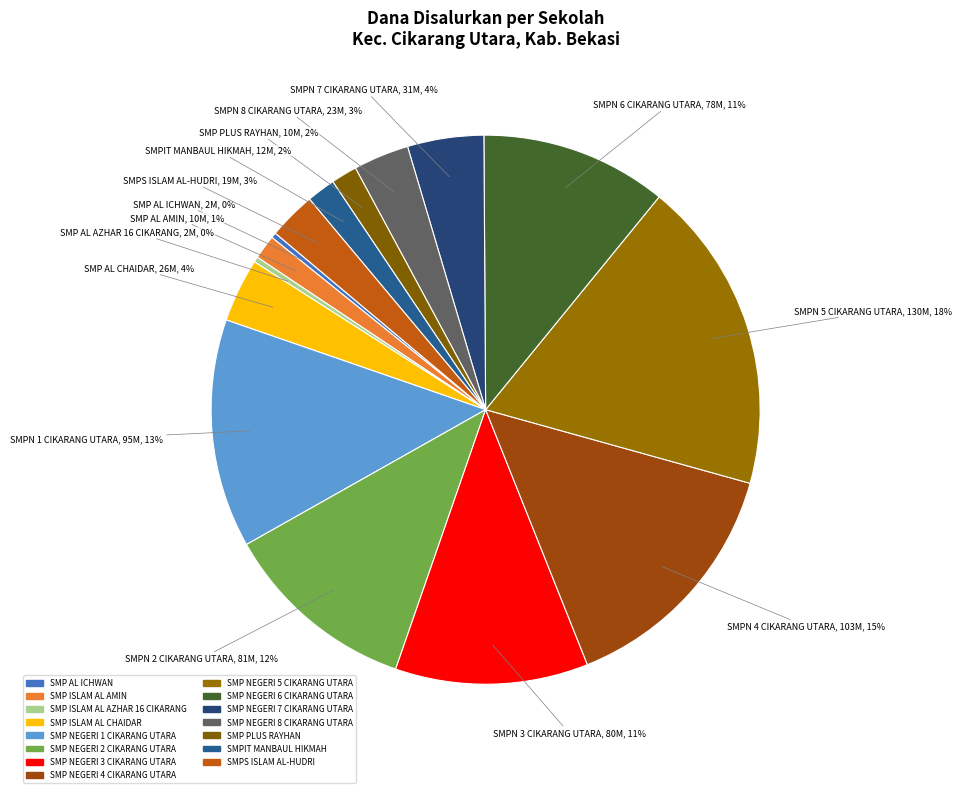

How many slices are in this pie chart?

15